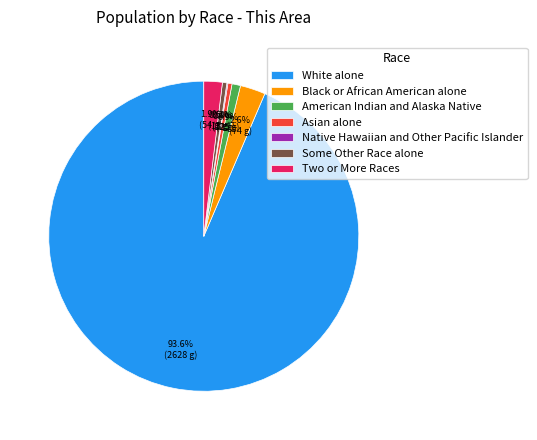

Approximately how many times larger is the value at Two or More Races compared to American Indian and Alaska Native?

2.2